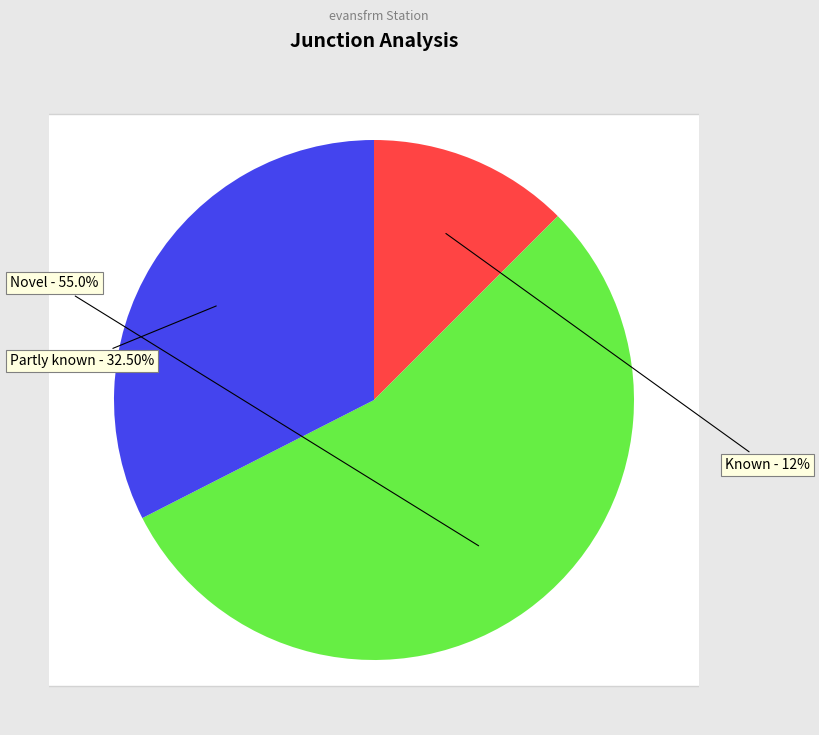

Is it true that 34 is 1% of the pie?

False